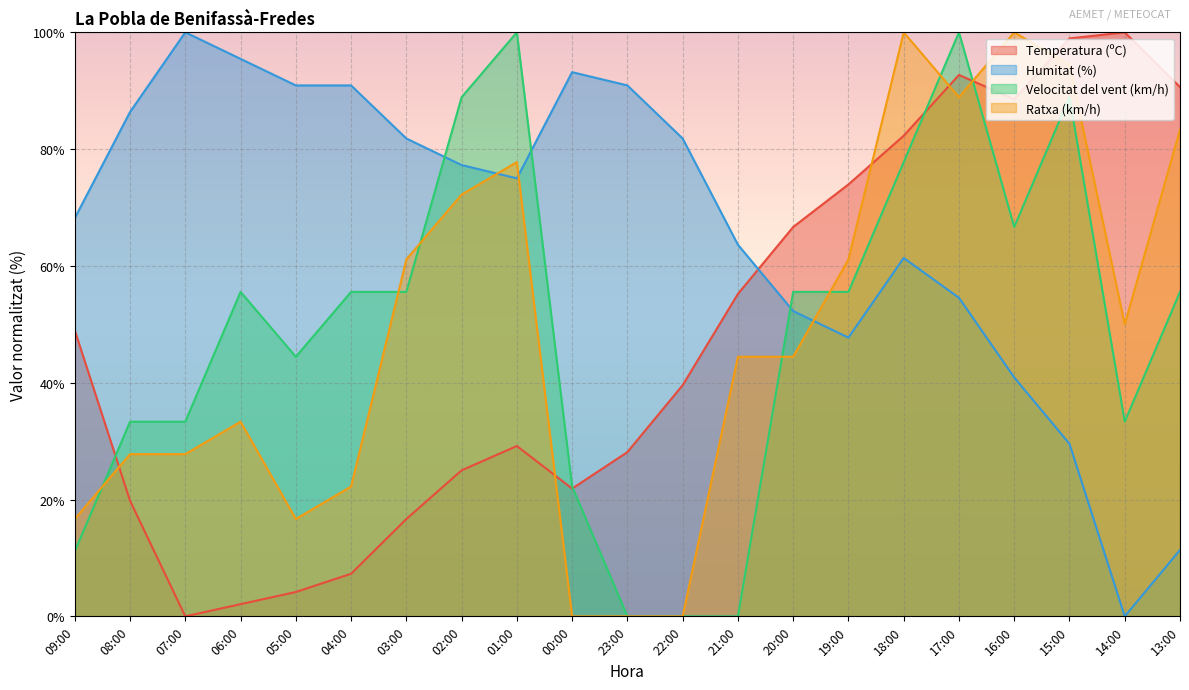

Reading right to left, what are all the values shown in this chart?

Temperatura (ºC): 90.6	100.0	99.0	88.5	92.7	82.3	74.0	66.7	55.2	39.6	28.1	21.9	29.2	25.0	16.7	7.3	4.2	2.1	0.0	19.8	49.0
Humitat (%): 11.4	0.0	29.5	40.9	54.5	61.4	47.7	52.3	63.6	81.8	90.9	93.2	75.0	77.3	81.8	90.9	90.9	95.5	100.0	86.4	68.2
Velocitat del vent (km/h): 55.6	33.3	88.9	66.7	100.0	77.8	55.6	55.6	0.0	0.0	0.0	22.2	100.0	88.9	55.6	55.6	44.4	55.6	33.3	33.3	11.1
Ratxa (km/h): 83.3	50.0	94.4	100.0	88.9	100.0	61.1	44.4	44.4	0.0	0.0	0.0	77.8	72.2	61.1	22.2	16.7	33.3	27.8	27.8	16.7